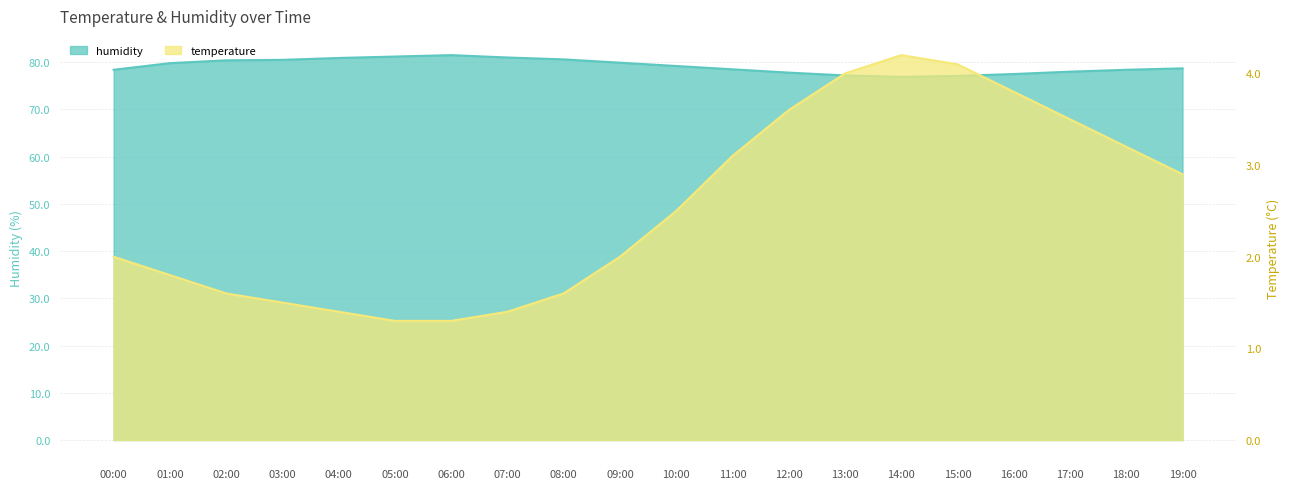

Which category has the lowest value across all series?

05:00